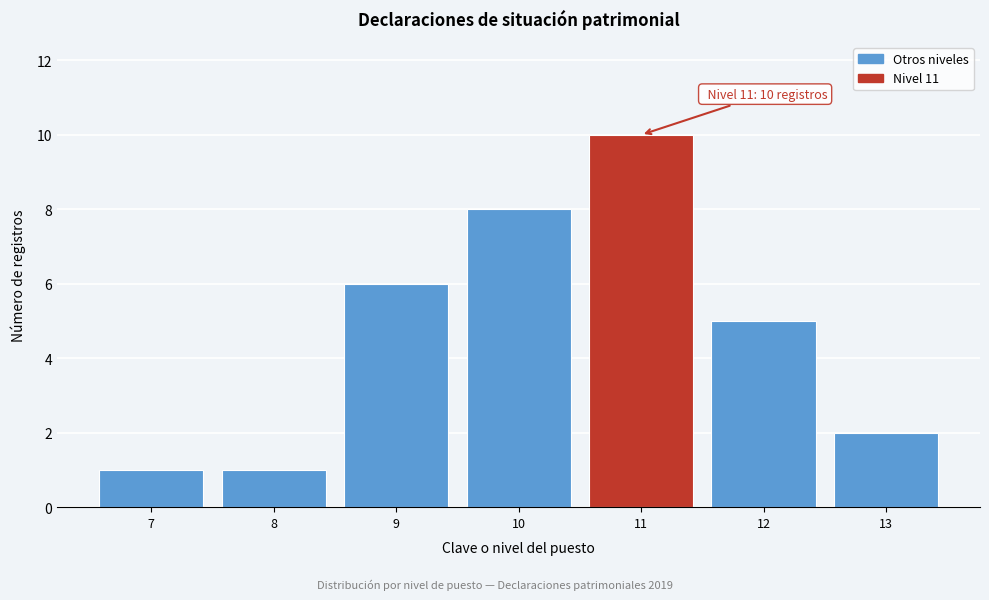

Reading left to right, list all the values displayed in this chart.

1	1	6	8	10	5	2